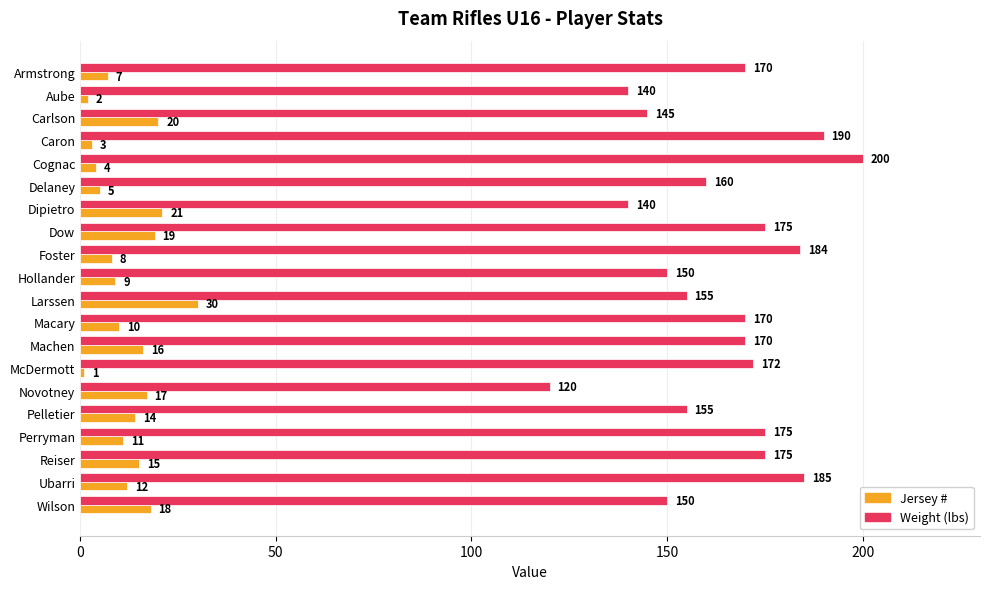

What is the total value across all series at Hollander?

159